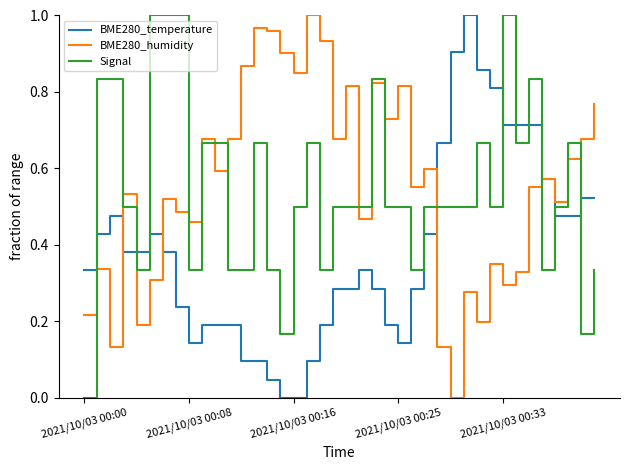

True or false: Signal and BME280_humidity intersect in this chart.

True